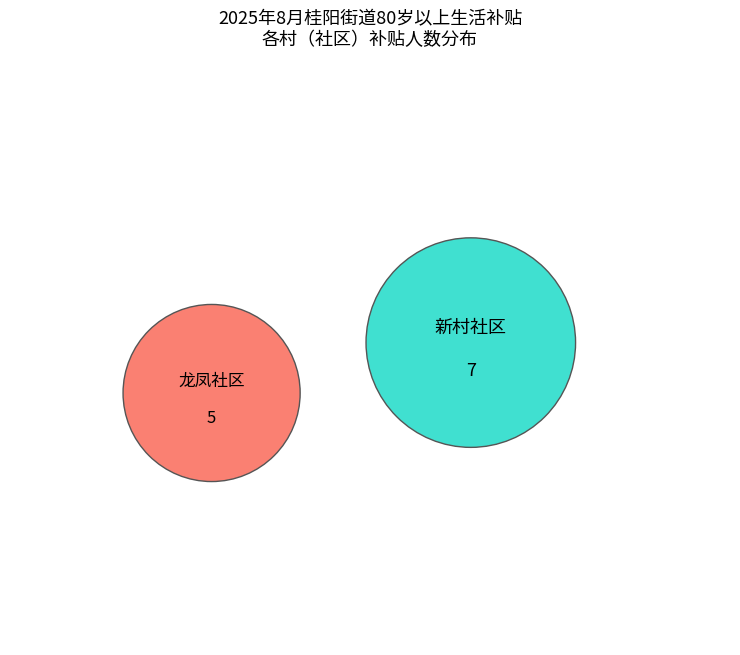

Which category has the biggest portion of the pie?

新村社区